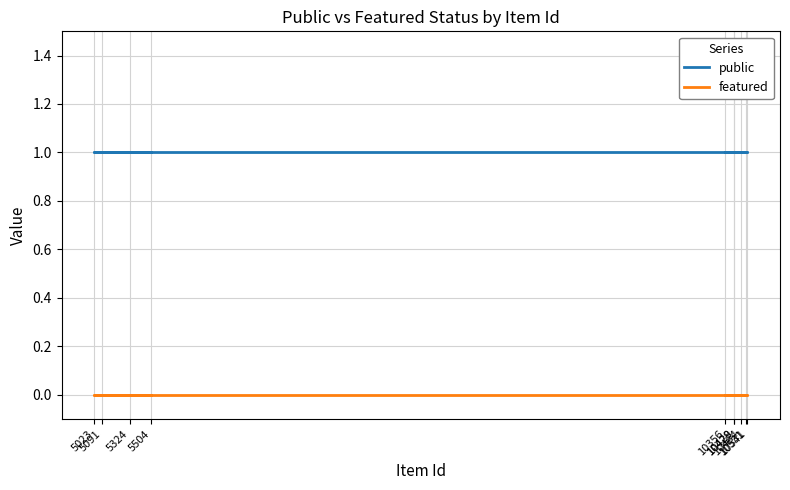

Count the number of categories in the chart.

10